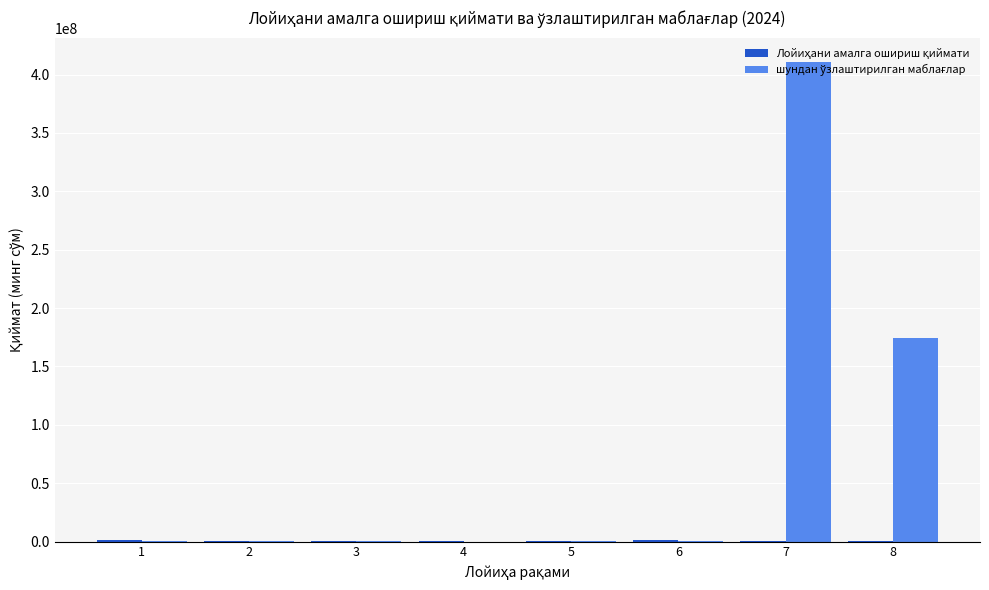

At which category is the sum across all series the highest?

7